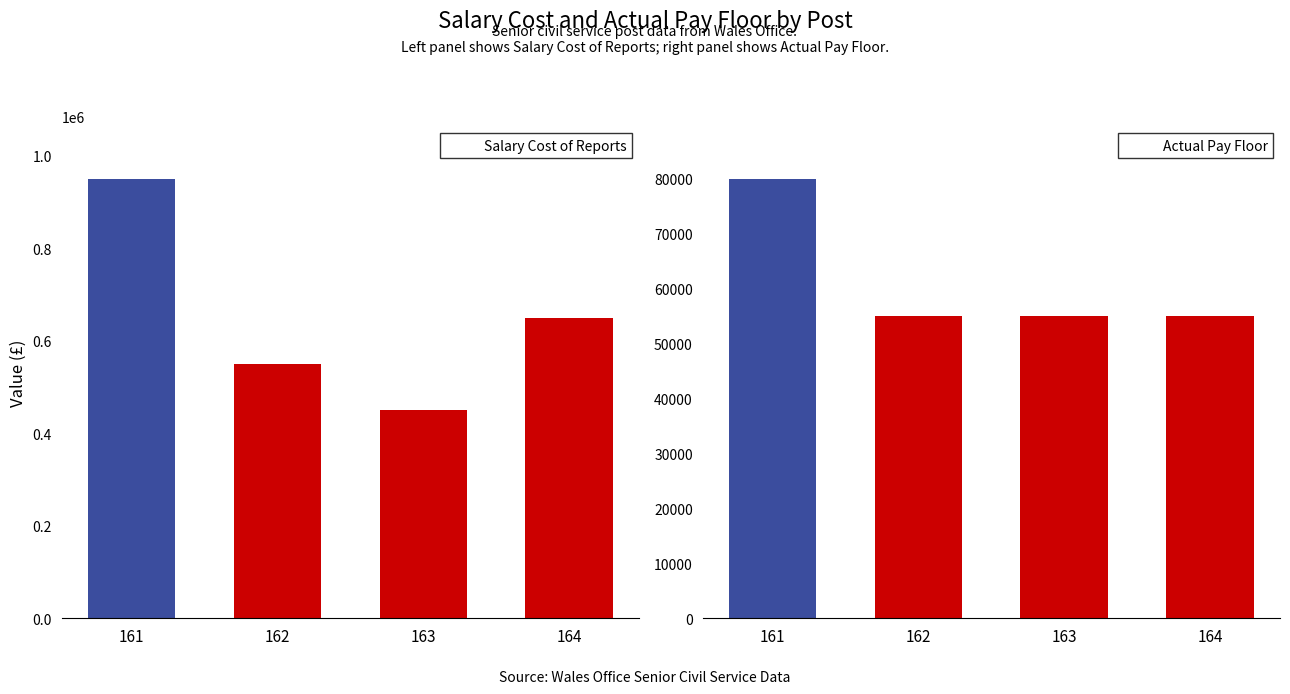

Rank the series by their maximum value, from highest to lowest.

Salary Cost of Reports, Actual Pay Floor